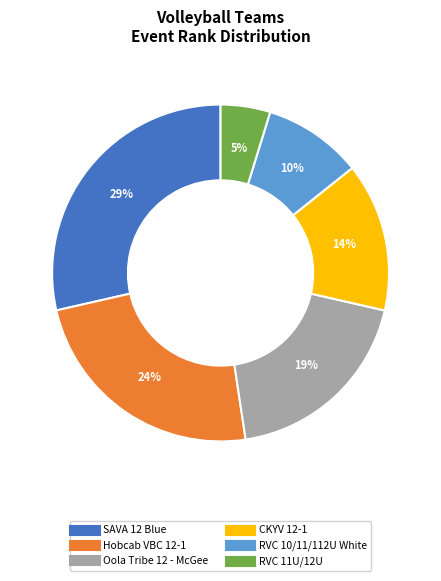

How many segments does this pie chart have?

6